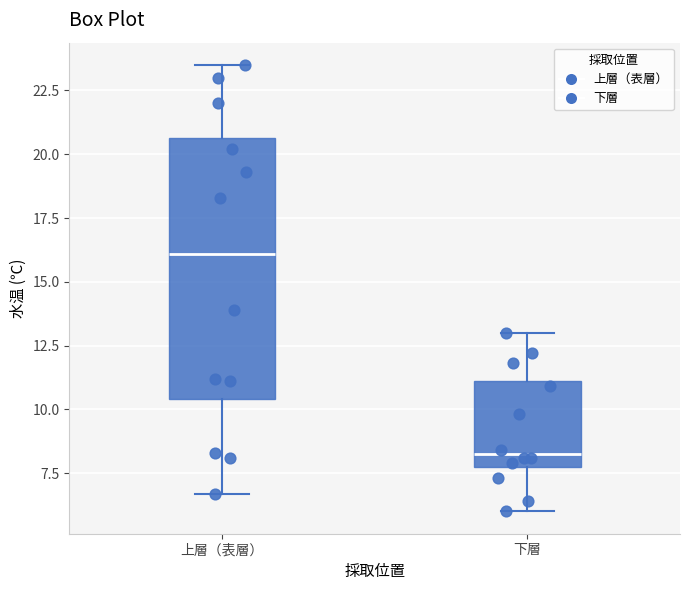

Reading left to right, read every box against the y-axis: the position of its median line, the range the box covers, and the ends of its whiskers. The values are not printed on the chart, so give them approximately, as read against the axis.

上層（表層）: median 16.0, box 10.5 to 20.5, whiskers 6.5 to 23.5
下層: median 8.5, box 8.0 to 11.0, whiskers 6.0 to 13.0